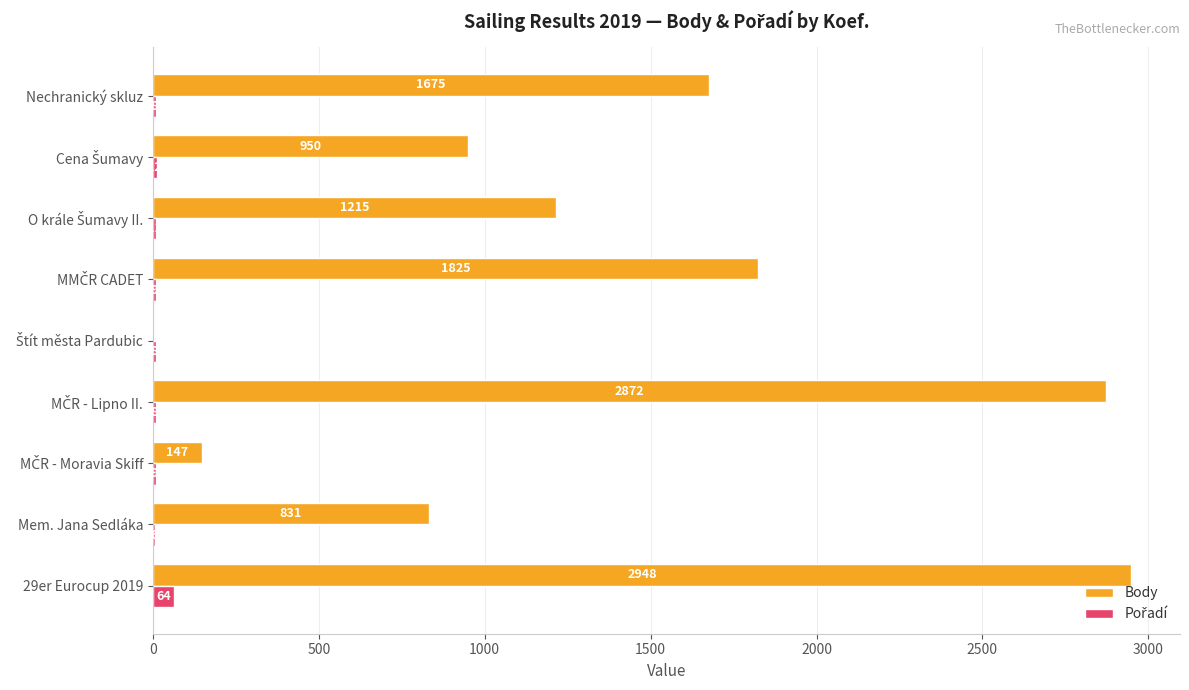

Which series has the largest total across all categories?

Body